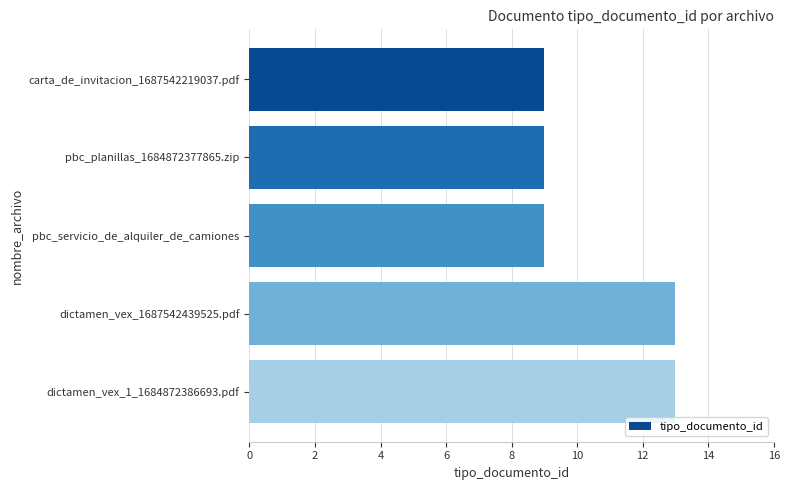

How many series are shown in this chart?

1